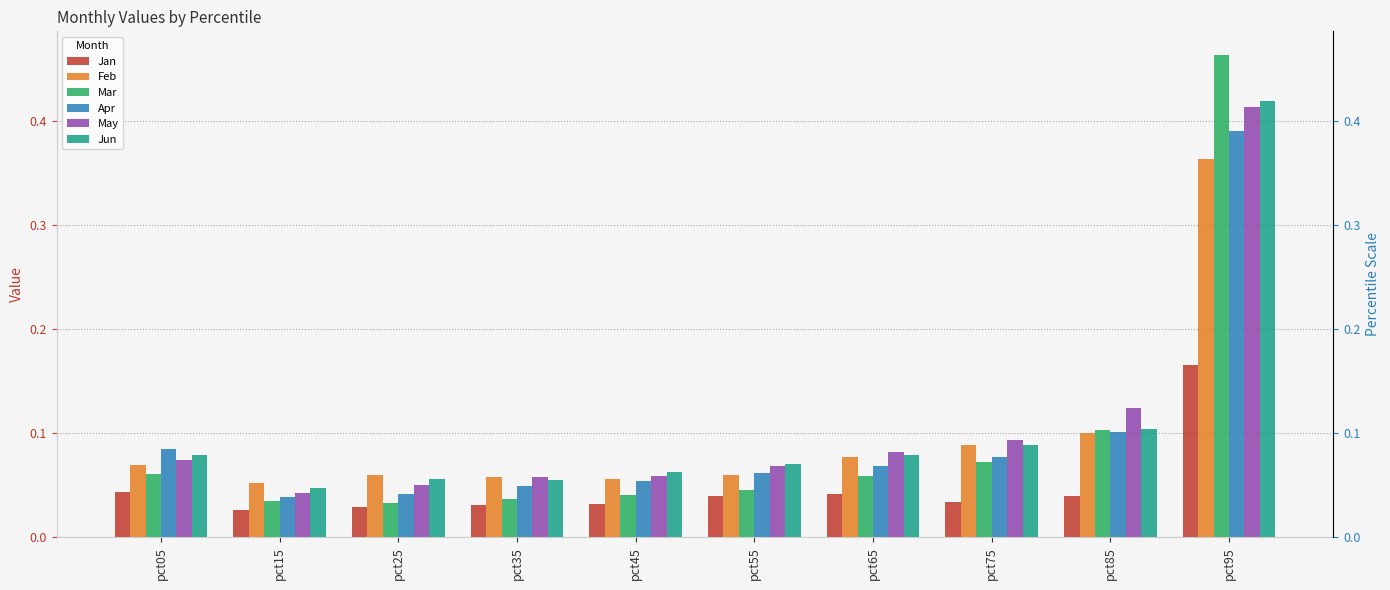

At how many categories does at least one series exceed 0?

10